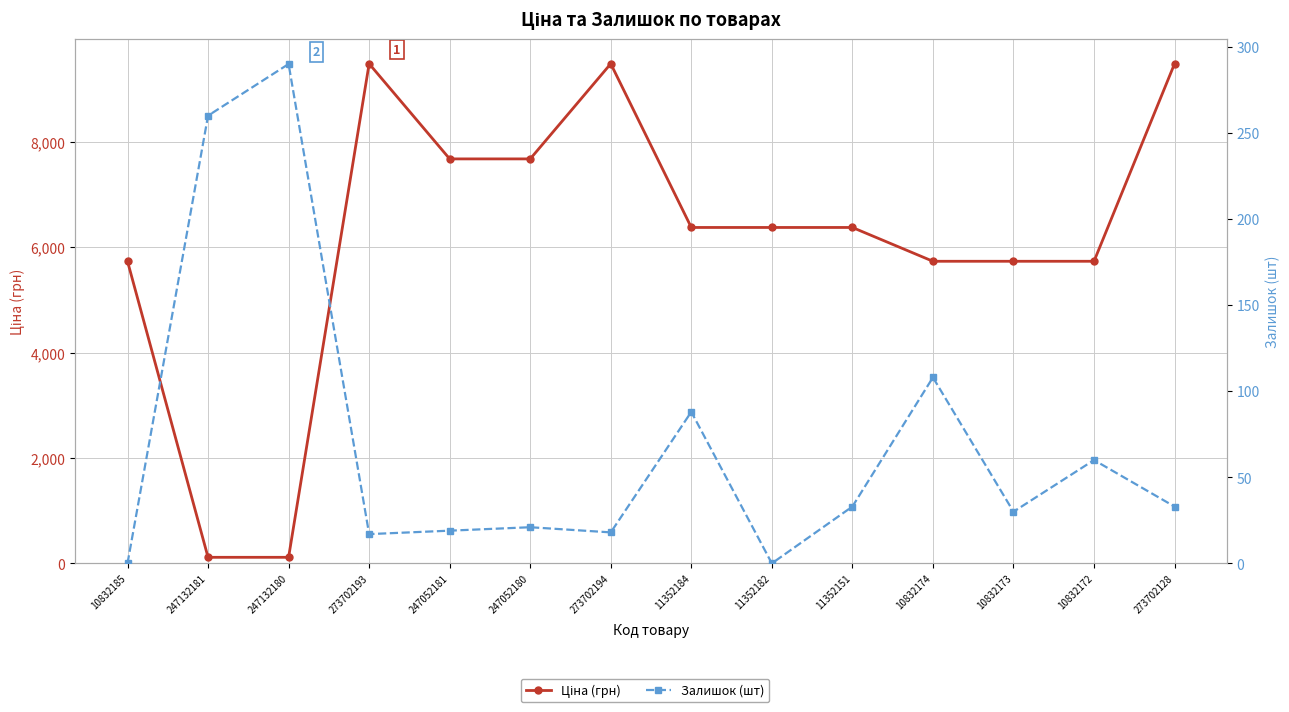

True or false: Ціна (грн) and Залишок (шт) cross at least once.

True